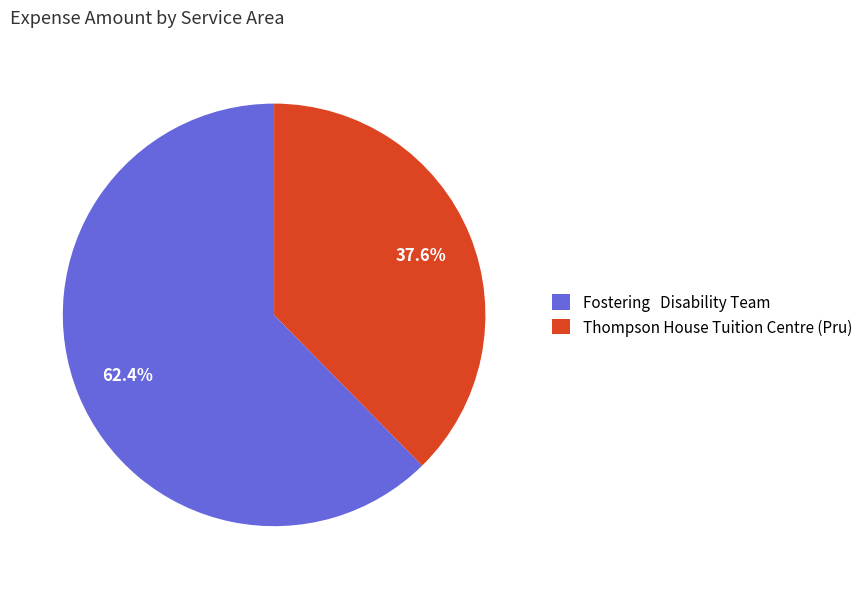

Approximately how many times larger is the value at Fostering Disability Team compared to Thompson House Tuition Centre (Pru)?

1.7